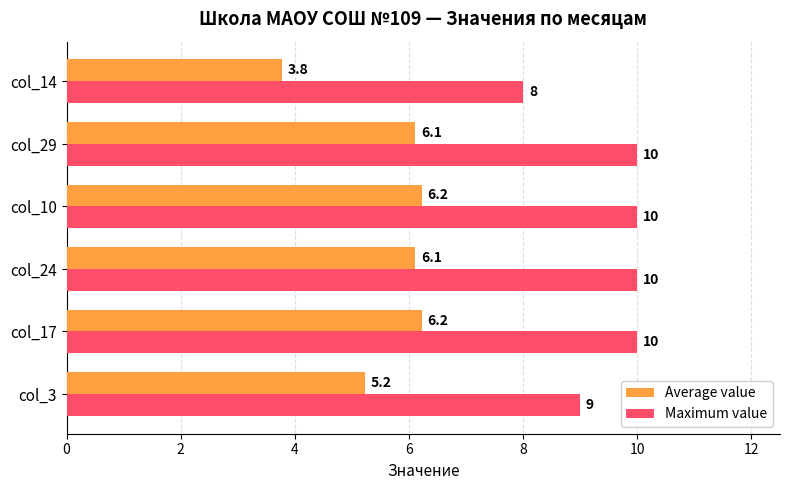

Rank the series by their maximum value, from lowest to highest.

Average value, Maximum value